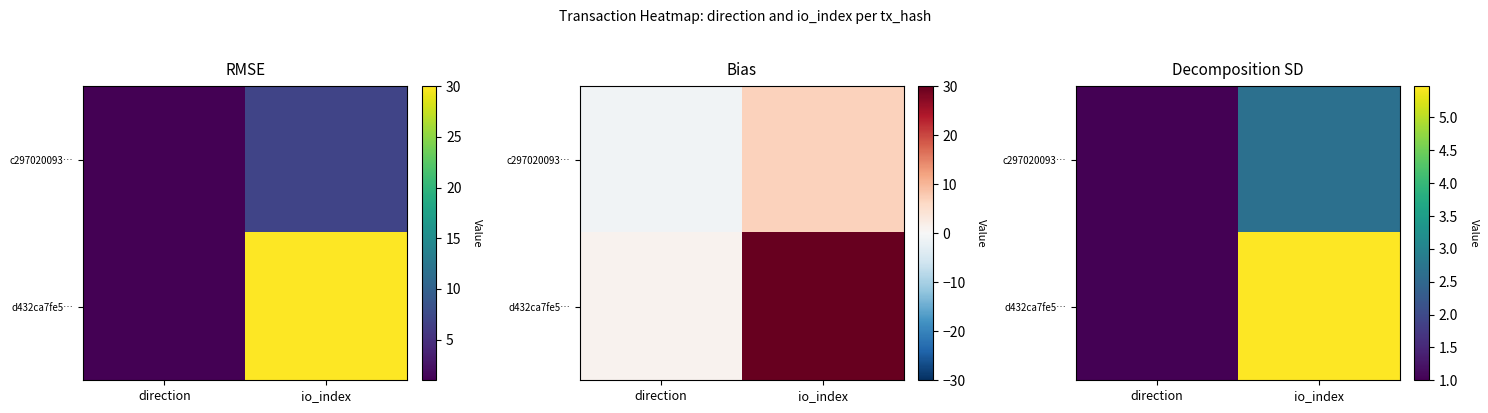

Which series has the largest range (max minus min)?

d432ca7fe5…